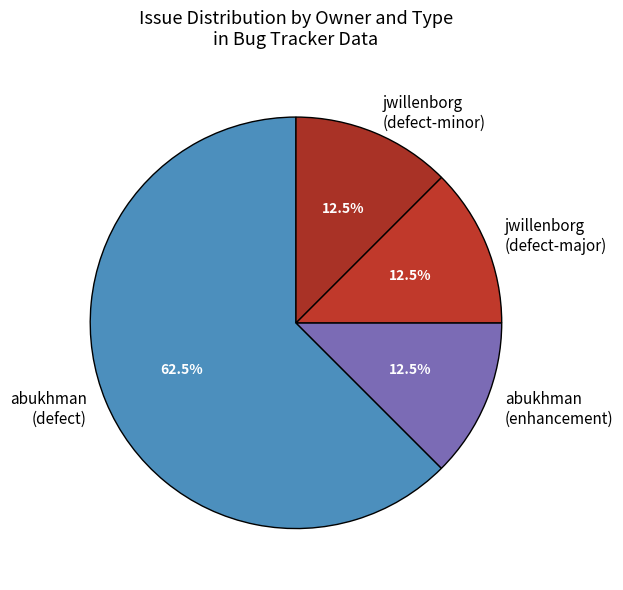

Does jwillenborg (defect-major) represent more than half of the total?

No